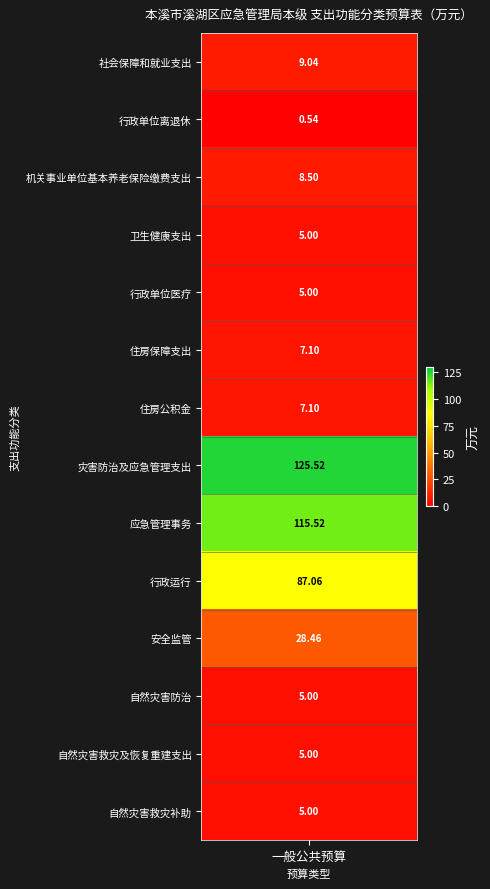

What is the change in value from 2 to 6?

-1.4